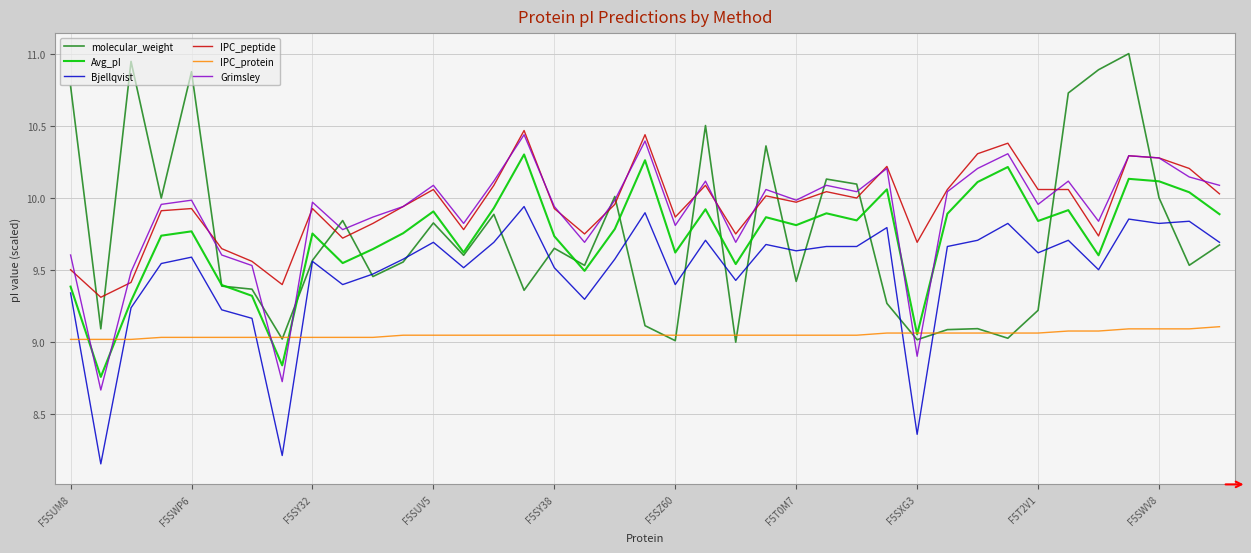

How many lines are shown in the chart?

6